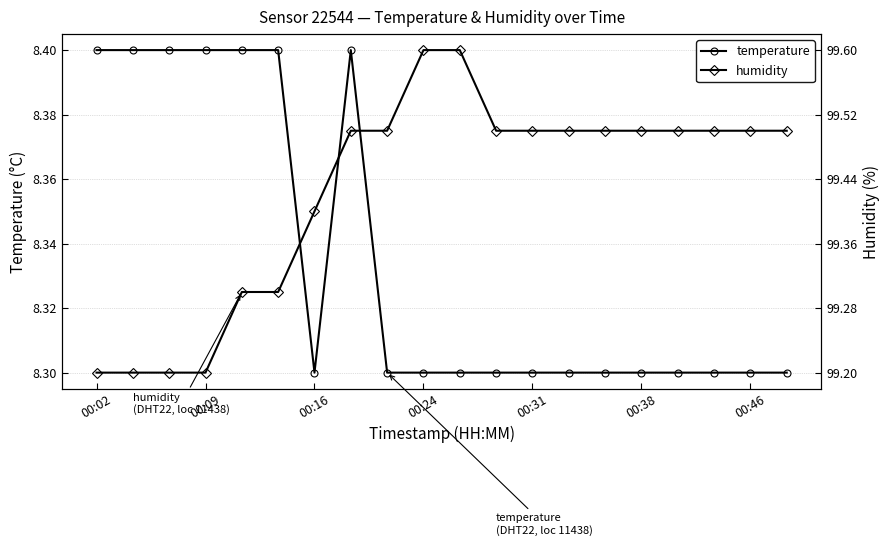

True or false: humidity and temperature cross at least once.

False